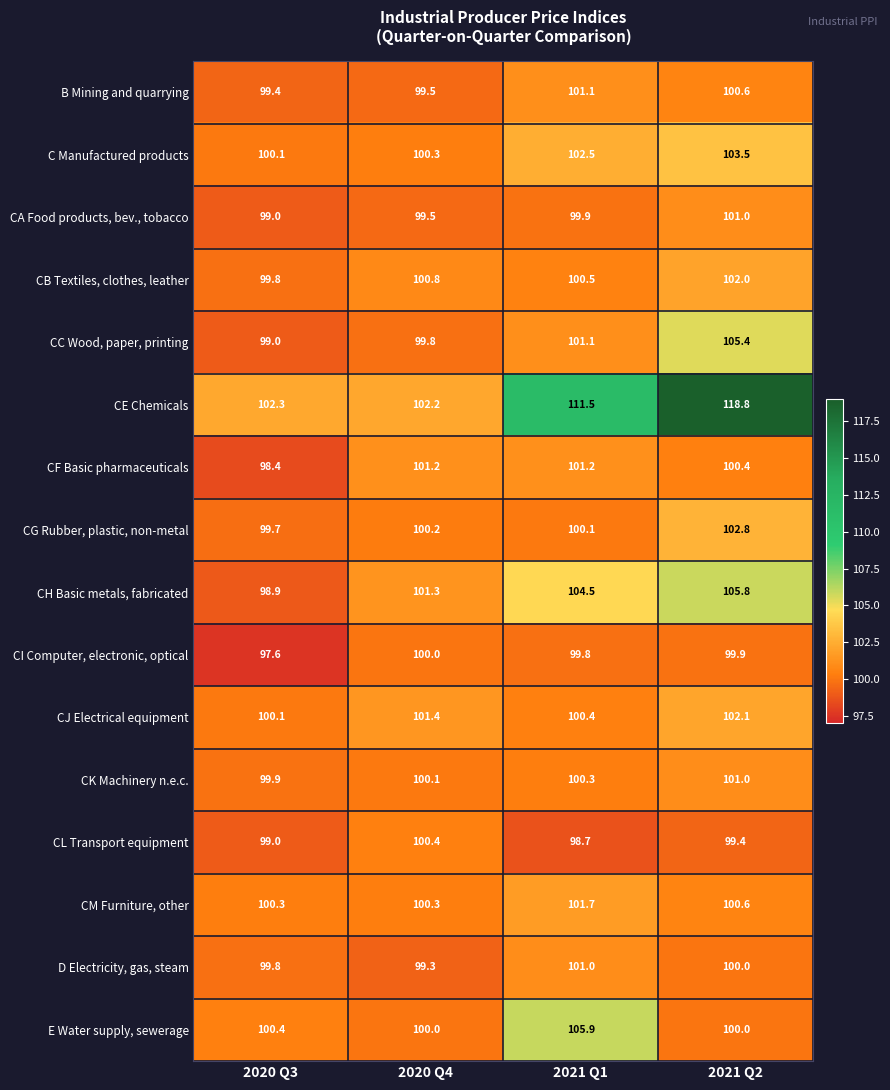

True or false: CA Food products, bev., tobacco has a value of 178.9 at 2020 Q4.

False